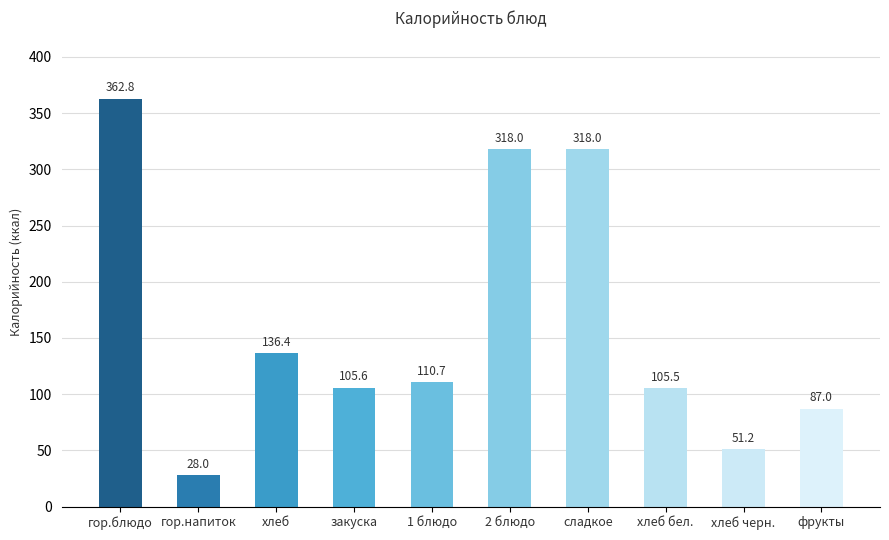

What is the difference between the maximum and minimum values?

334.8